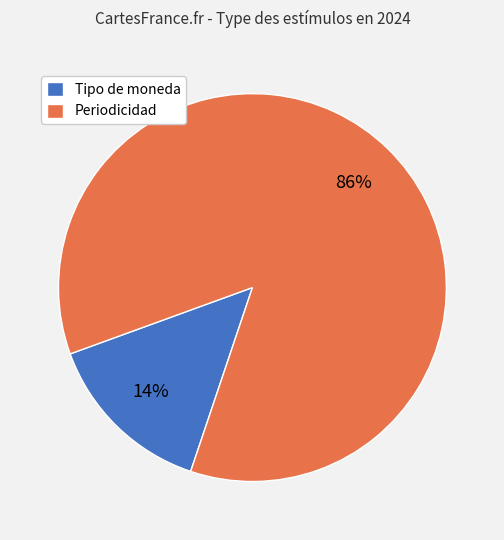

Rank the categories by value from lowest to highest.

Tipo de moneda, Periodicidad